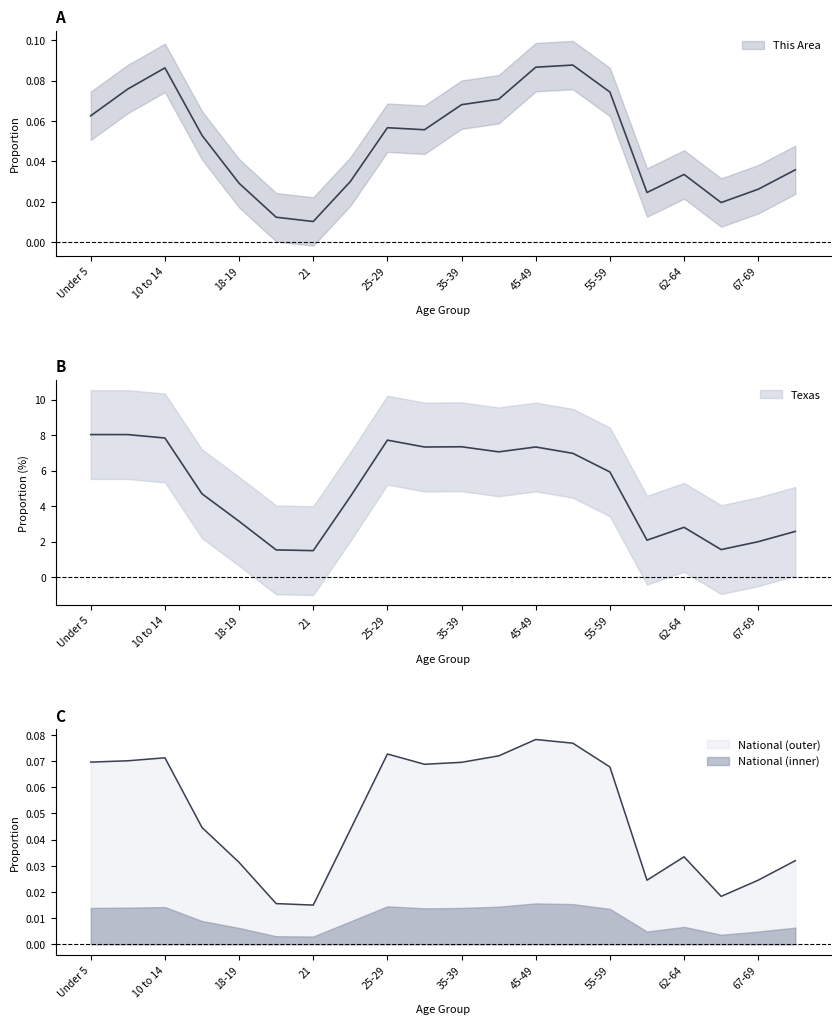

Is the value of Texas at 15 to 17 greater than the value of National at 5 to 9?

Yes